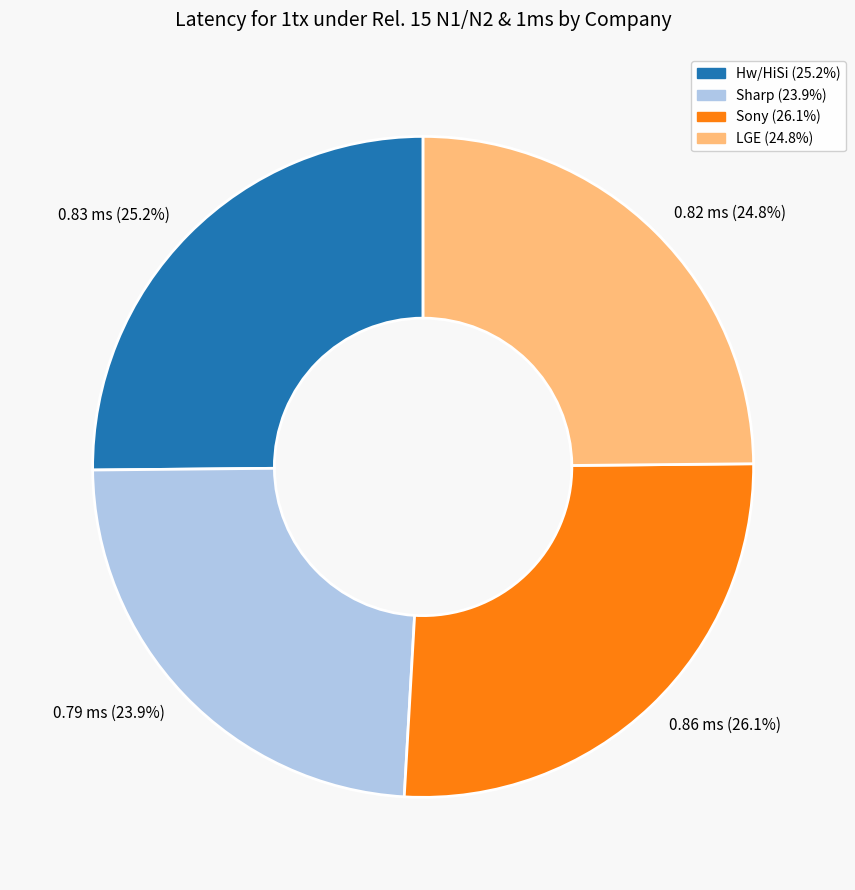

Is there a majority slice in this chart?

No